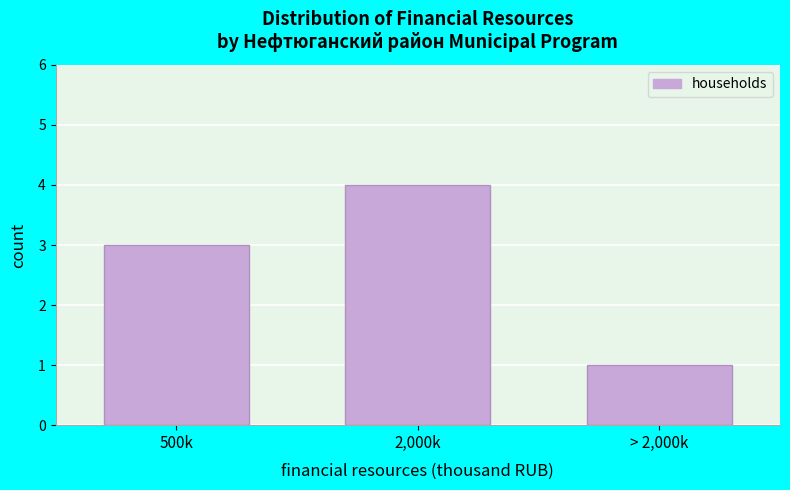

Reading left to right, transcribe all the data shown in this chart.

500k=3	2,000k=4	> 2,000k=1